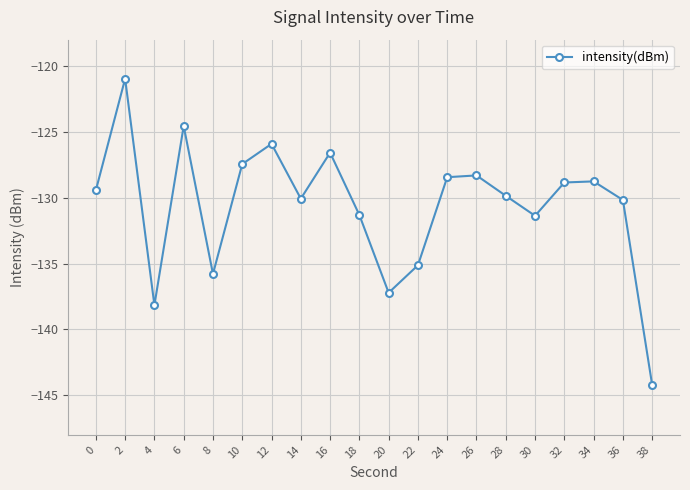

How many categories are shown in the chart?

20